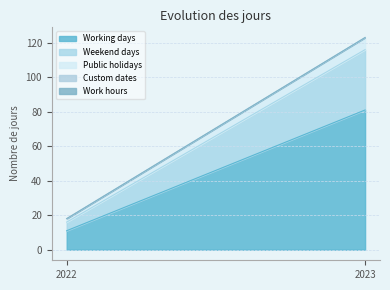

Is it true that Weekend days equals 50 at 2023?

False